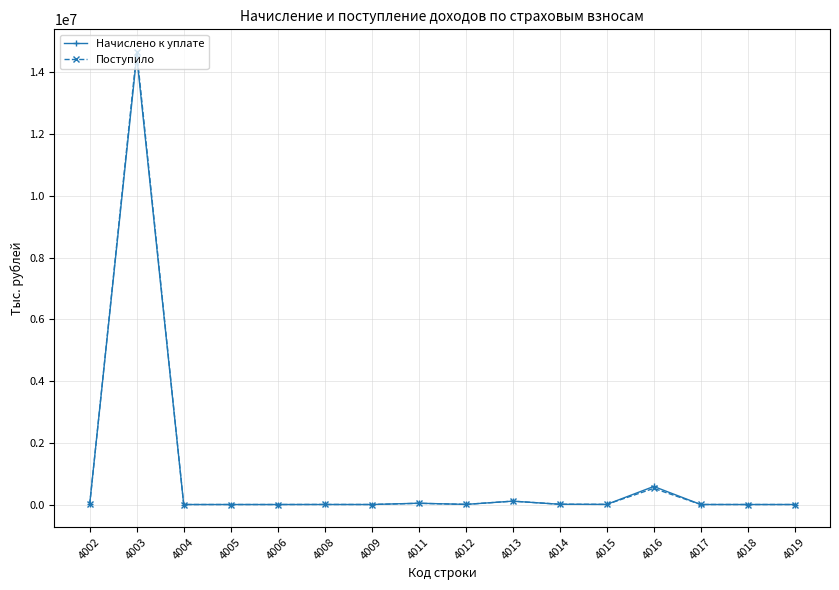

At which label is Начислено к уплате closest to 7261069?

4016